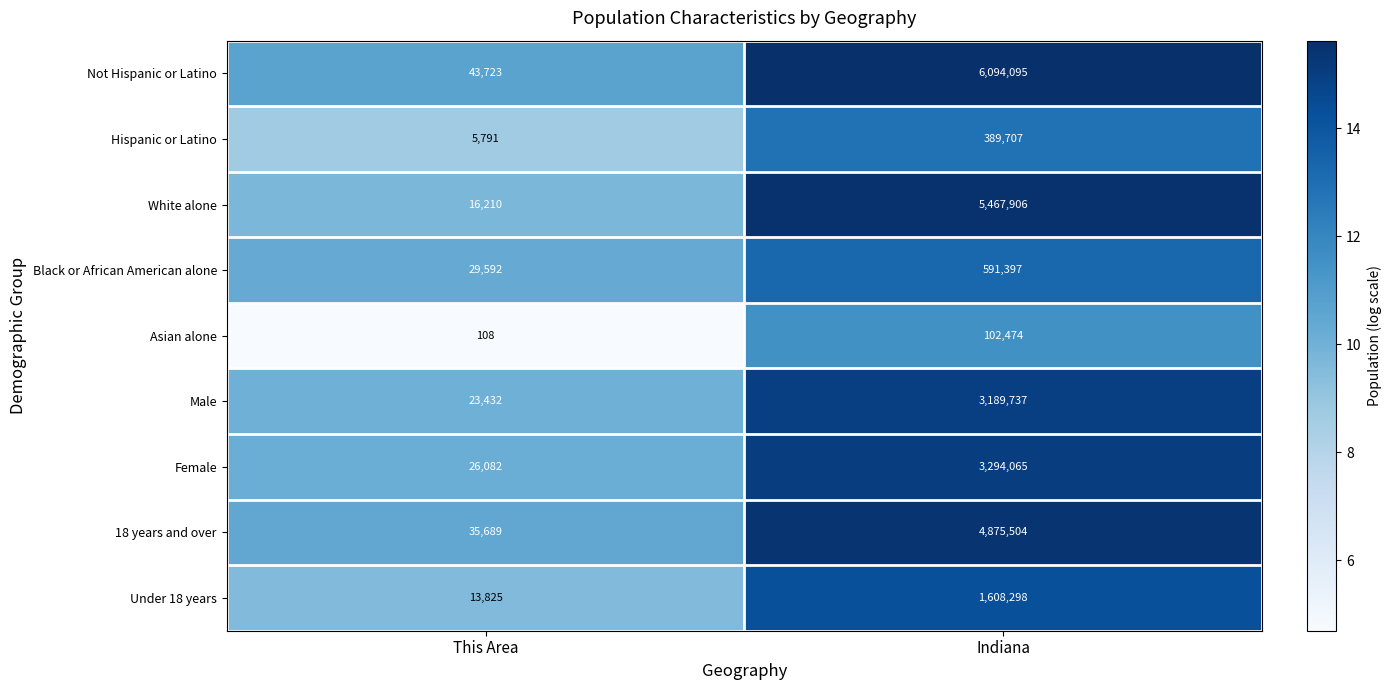

The value of Female at Indiana is 764779. True or false?

False